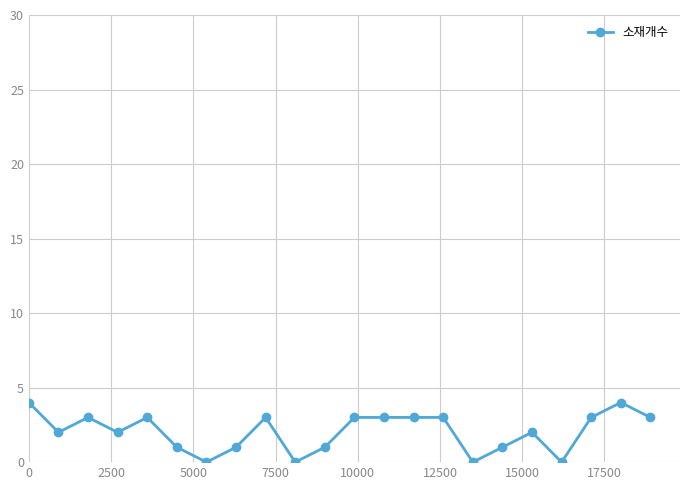

What is the maximum value shown in the chart?

4